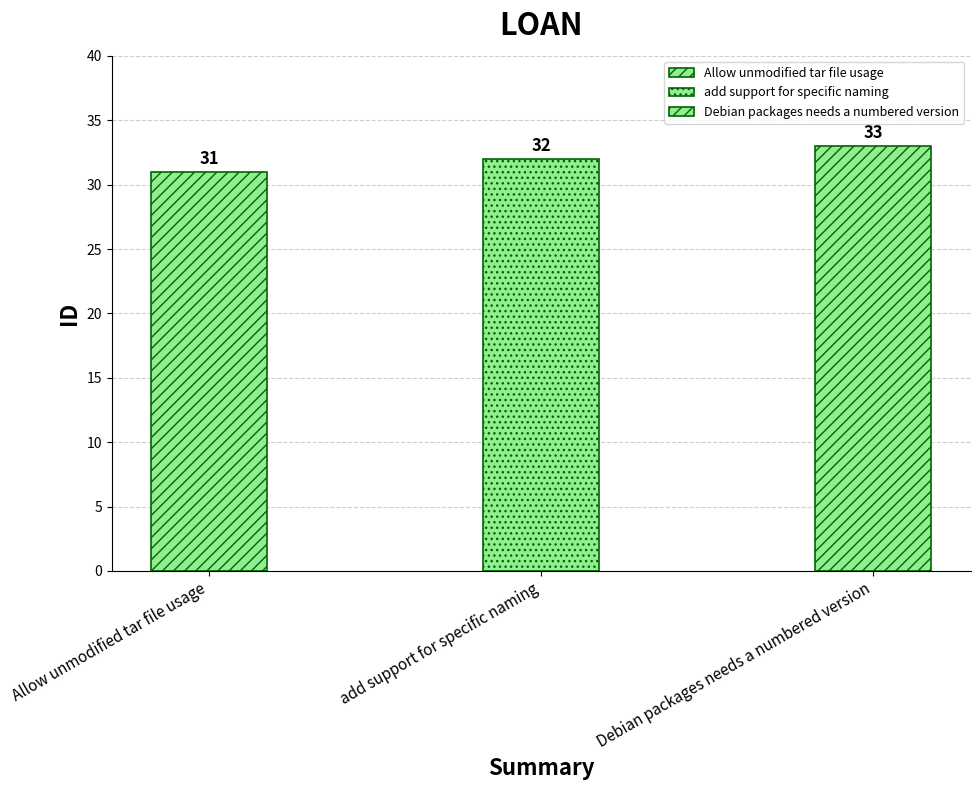

How many categories are shown in the chart?

3